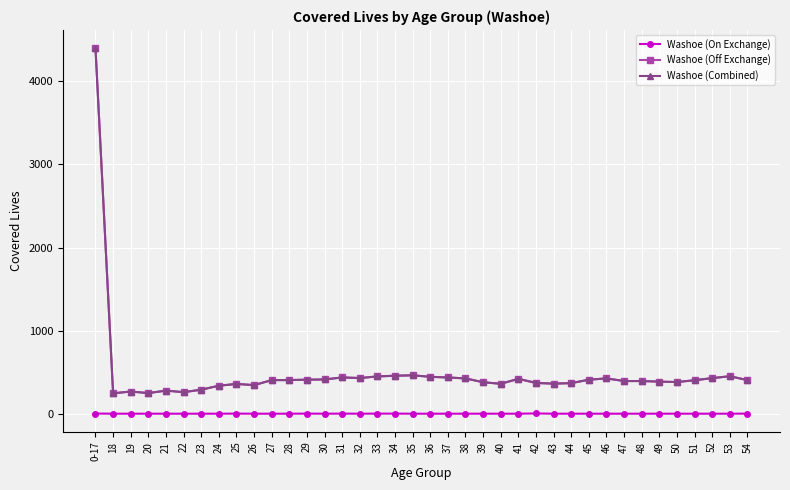

Count the Washoe (On Exchange) values in the range 0 to 1.

36